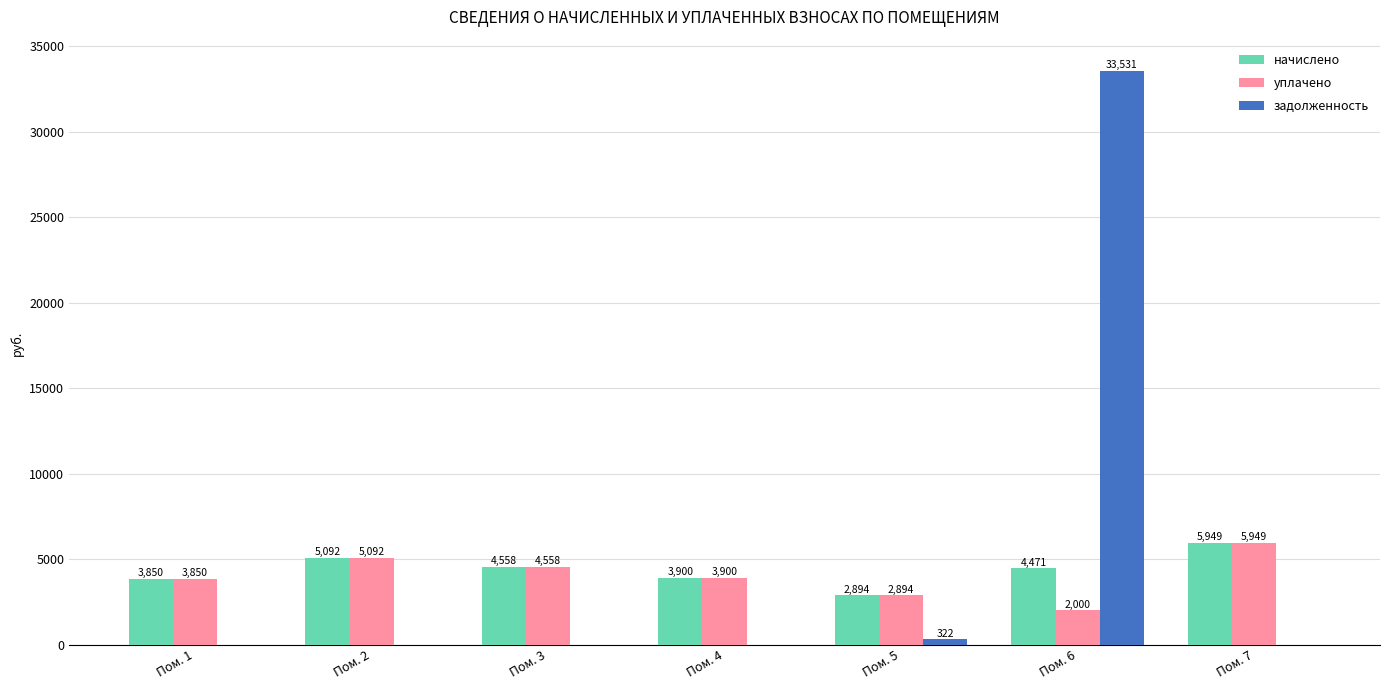

How many groups of bars are there?

7